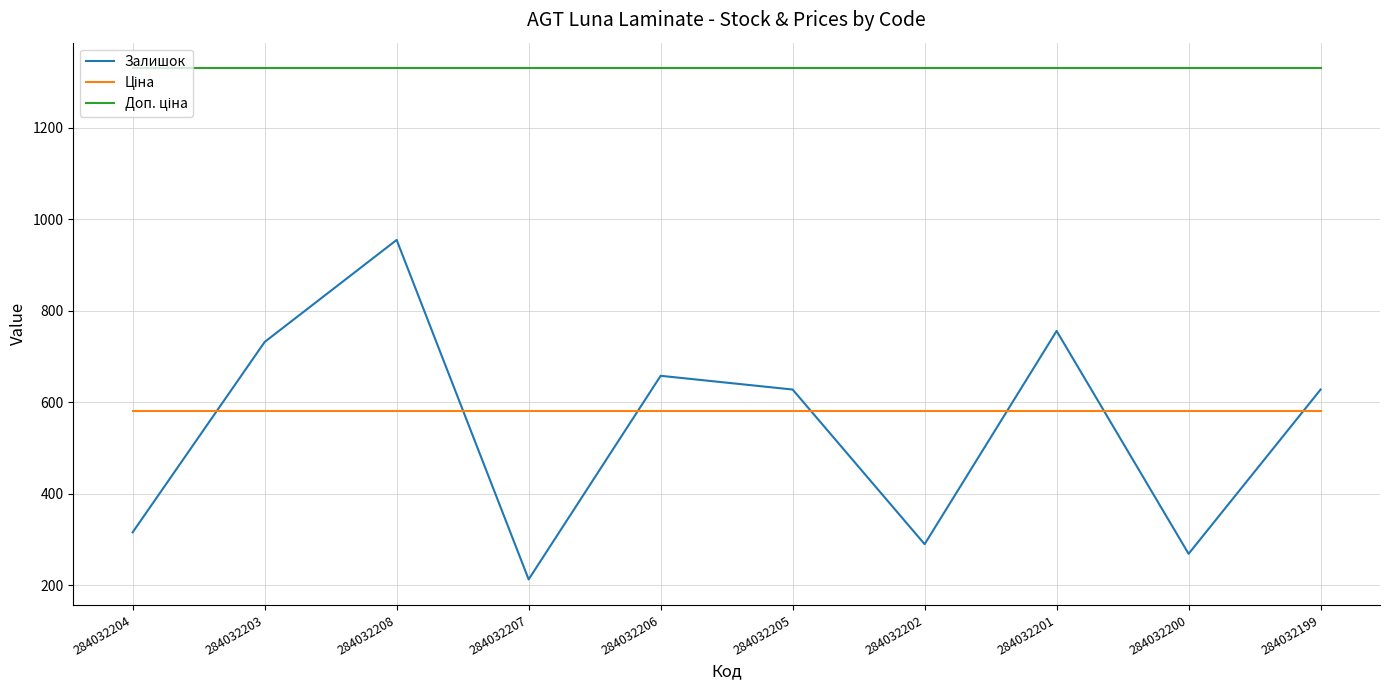

Which label corresponds to the smallest value in the chart?

284032207